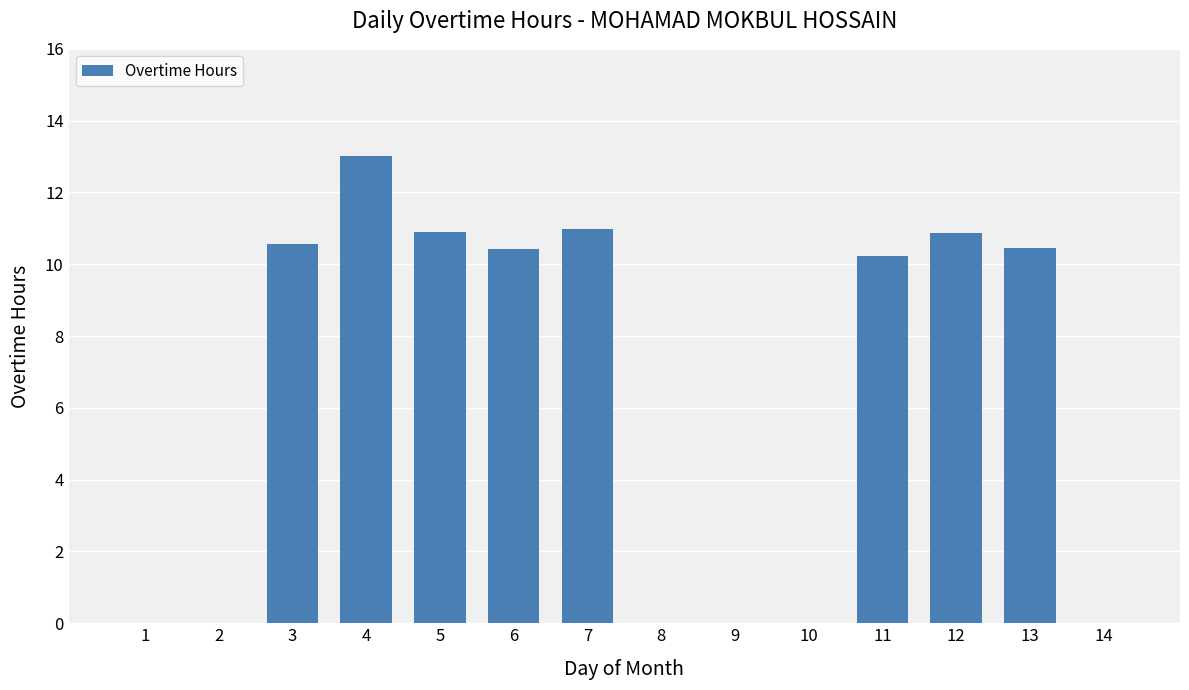

What is the greatest value displayed?

13.0